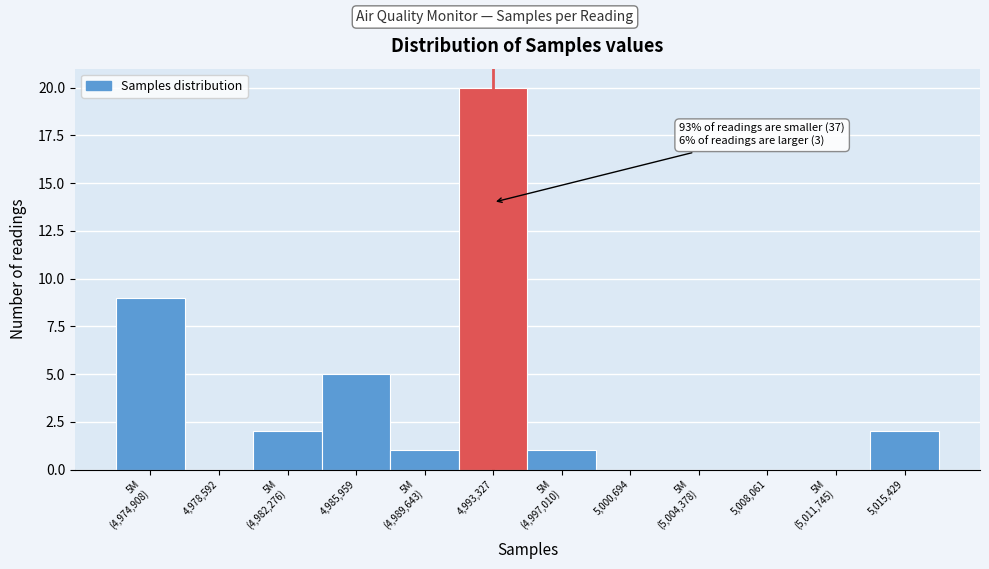

What is the greatest value displayed?

20